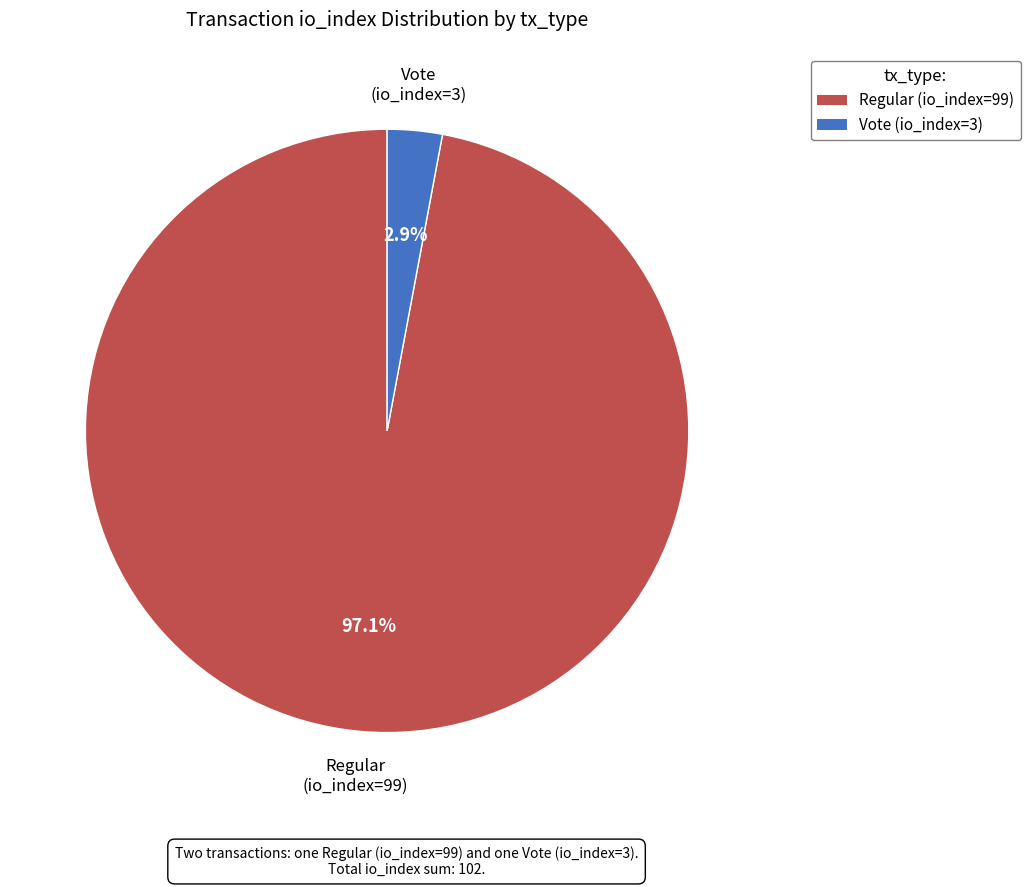

Does any single category account for the majority?

Yes